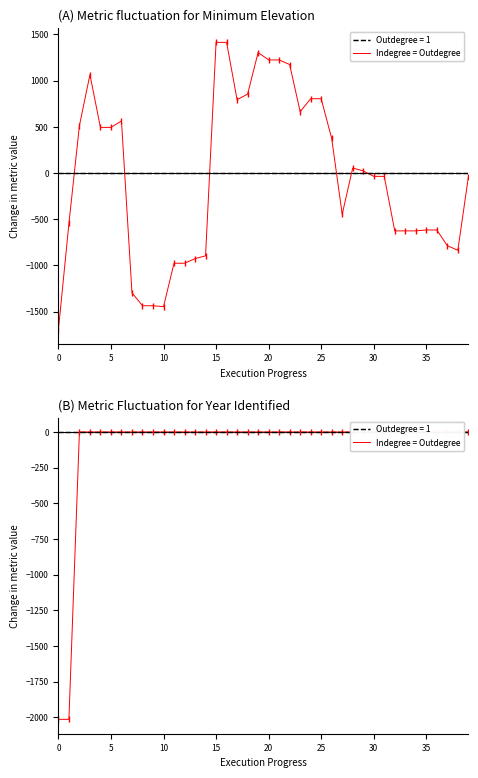

At how many categories does at least one series exceed 1348?

2